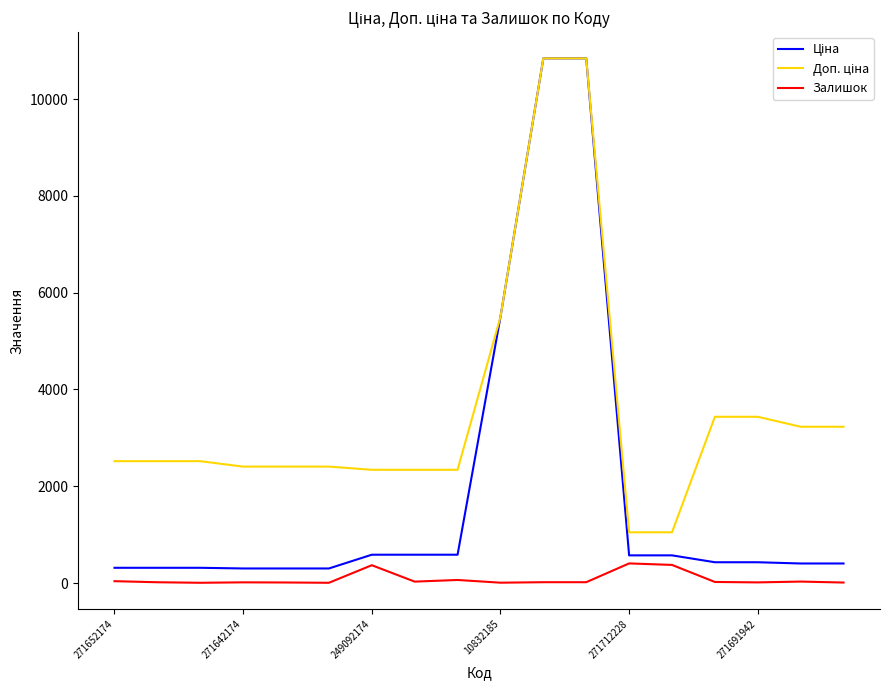

What is the maximum value shown in the chart?

10840.1